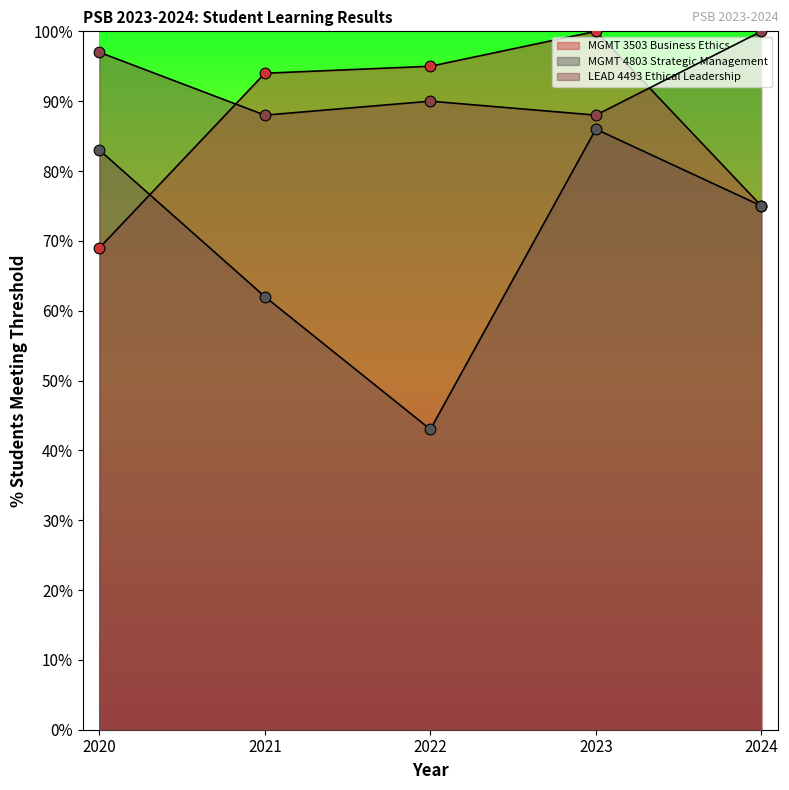

Which series has the largest total across all categories?

LEAD 4493 Ethical Leadership